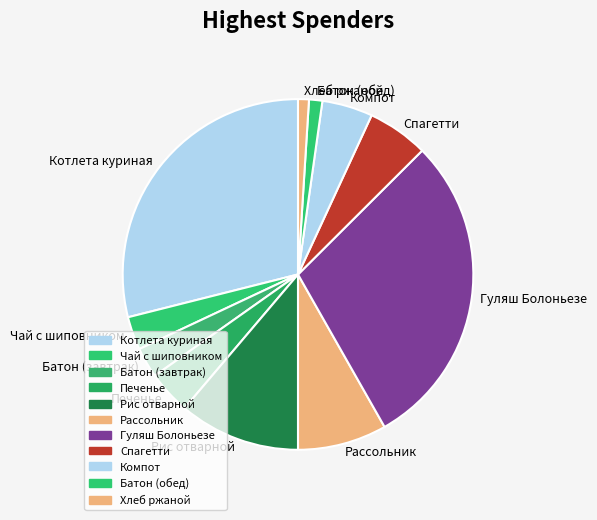

Which has a higher value, Компот or Гуляш Болоньезе?

Гуляш Болоньезе